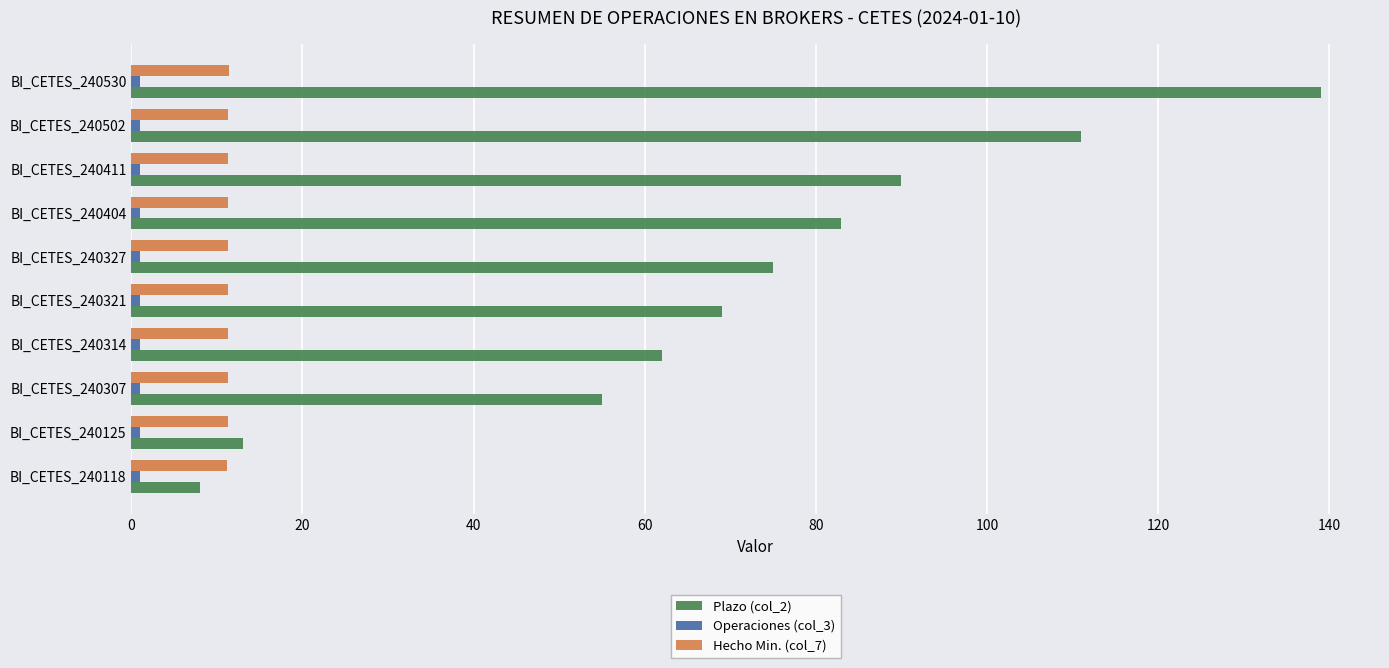

Is the value of Plazo (col_2) at BI_CETES_240404 greater than the value of Hecho Min. (col_7) at BI_CETES_240404?

Yes